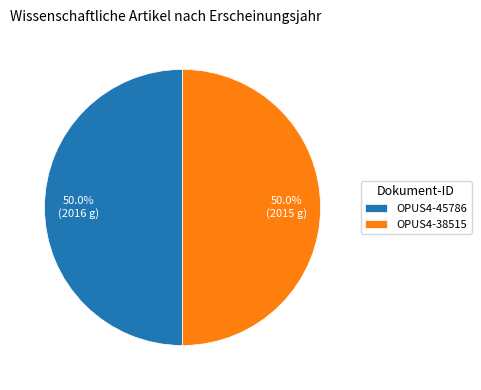

Is it true that OPUS4-38515 is 50% of the pie?

True